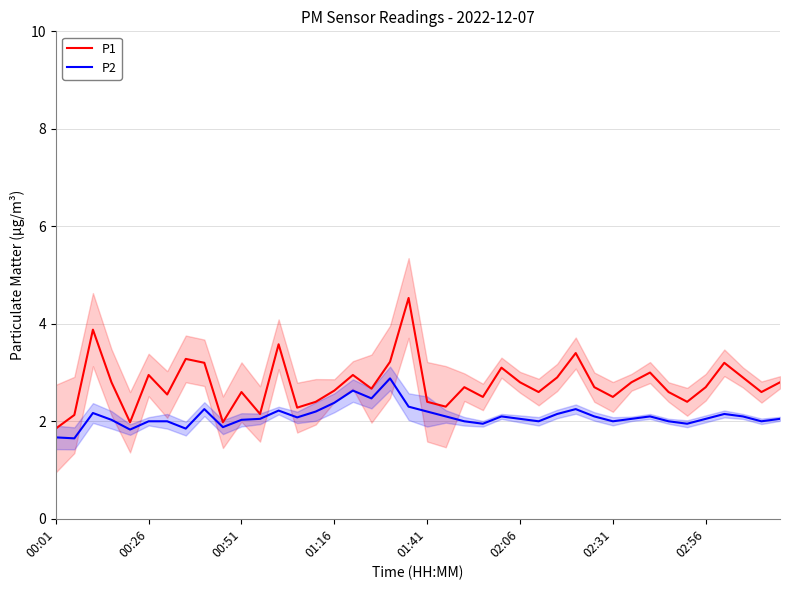

Reading right to left, what are all the values shown in this chart?

P1: 2.8	2.6	2.9	3.2	2.7	2.4	2.6	3.0	2.8	2.5	2.7	3.4	2.9	2.6	2.8	3.1	2.5	2.7	2.3	2.4	4.5	3.2	2.7	3.0	2.6	2.4	2.3	3.6	2.1	2.6	2.0	3.2	3.3	2.5	3.0	2.0	2.8	3.9	2.1	1.9
P2: 2.0	2.0	2.1	2.1	2.0	1.9	2.0	2.1	2.0	2.0	2.1	2.2	2.1	2.0	2.0	2.1	1.9	2.0	2.1	2.2	2.3	2.9	2.5	2.6	2.4	2.2	2.1	2.2	2.0	2.0	1.9	2.2	1.9	2.0	2.0	1.8	2.0	2.2	1.6	1.7